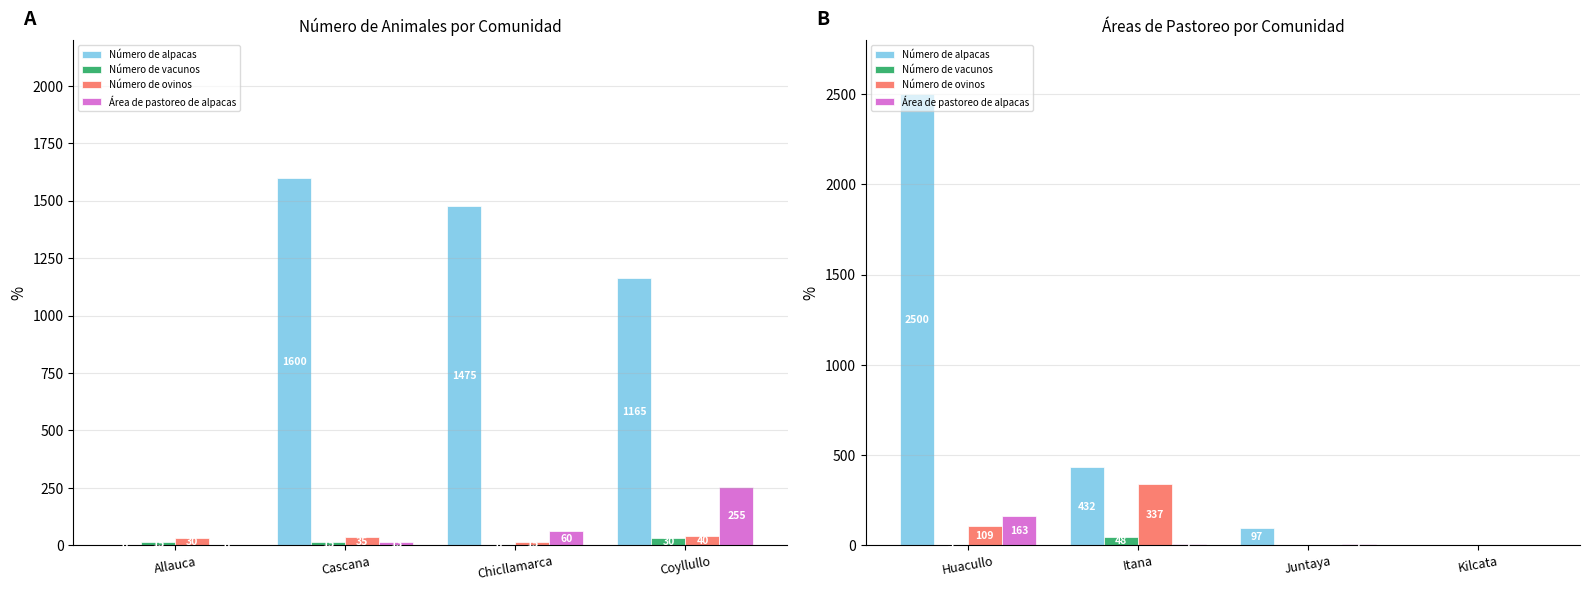

Reading left to right, extract all data points from this chart.

Número de alpacas: 2500	432	97	0
Número de vacunos: 3	48	0	0
Número de ovinos: 109	337	0	0
Área de pastoreo de alpacas: 163	7	7	0